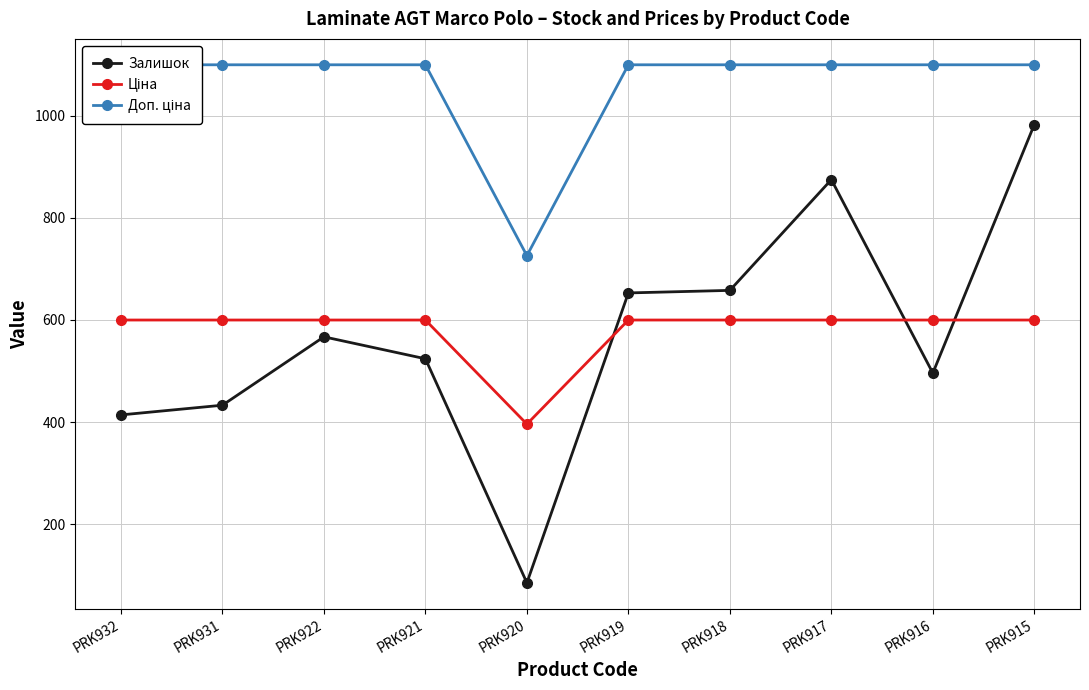

The value of Ціна at PRK931 is 314.9. True or false?

False